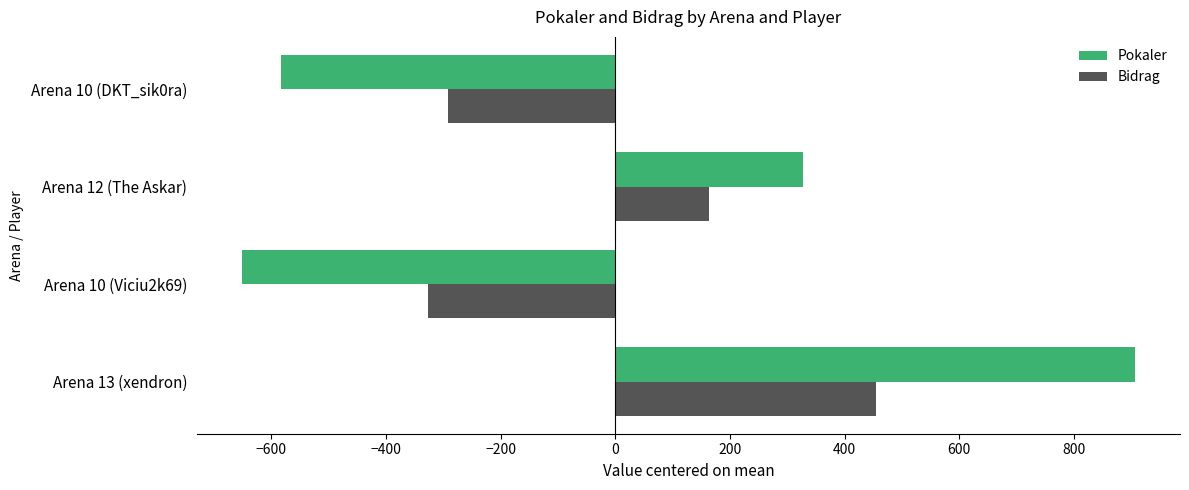

At which label does Pokaler reach its peak?

Arena 13 (xendron)